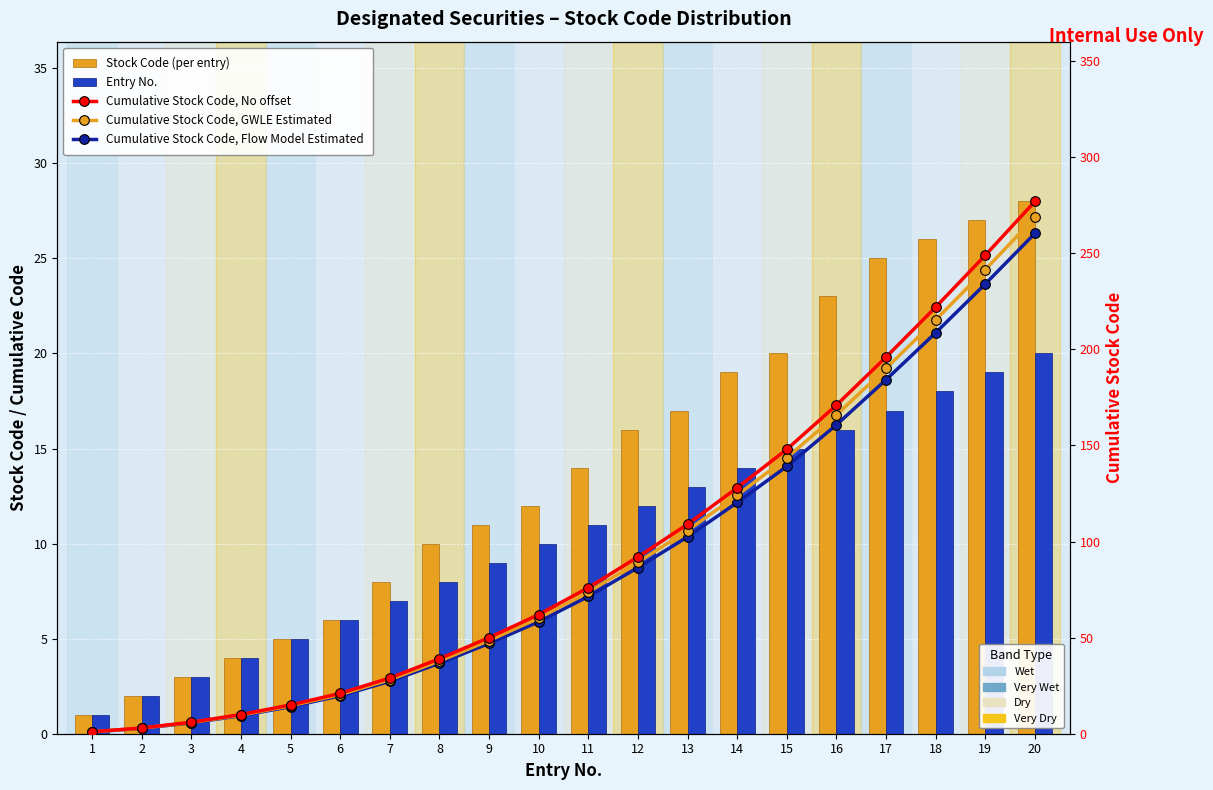

Which series has the largest range (max minus min)?

Cumulative Stock Code, No offset